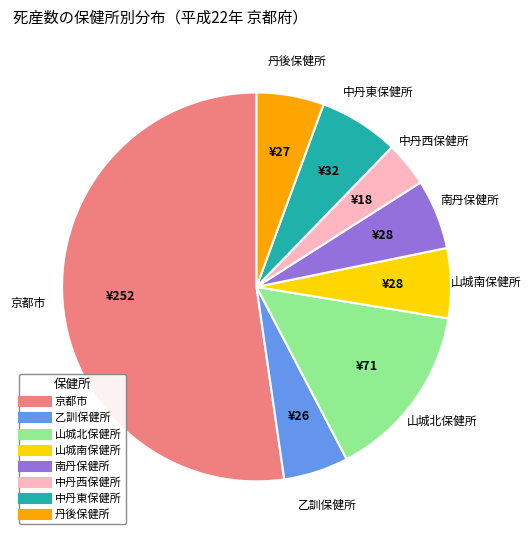

How many slices are in this pie chart?

8